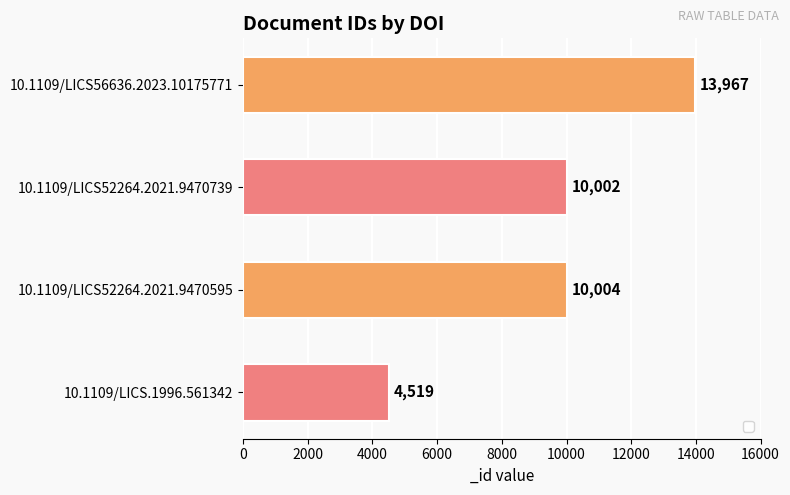

Rank the categories by value from lowest to highest.

10.1109/LICS.1996.561342, 10.1109/LICS52264.2021.9470739, 10.1109/LICS52264.2021.9470595, 10.1109/LICS56636.2023.10175771